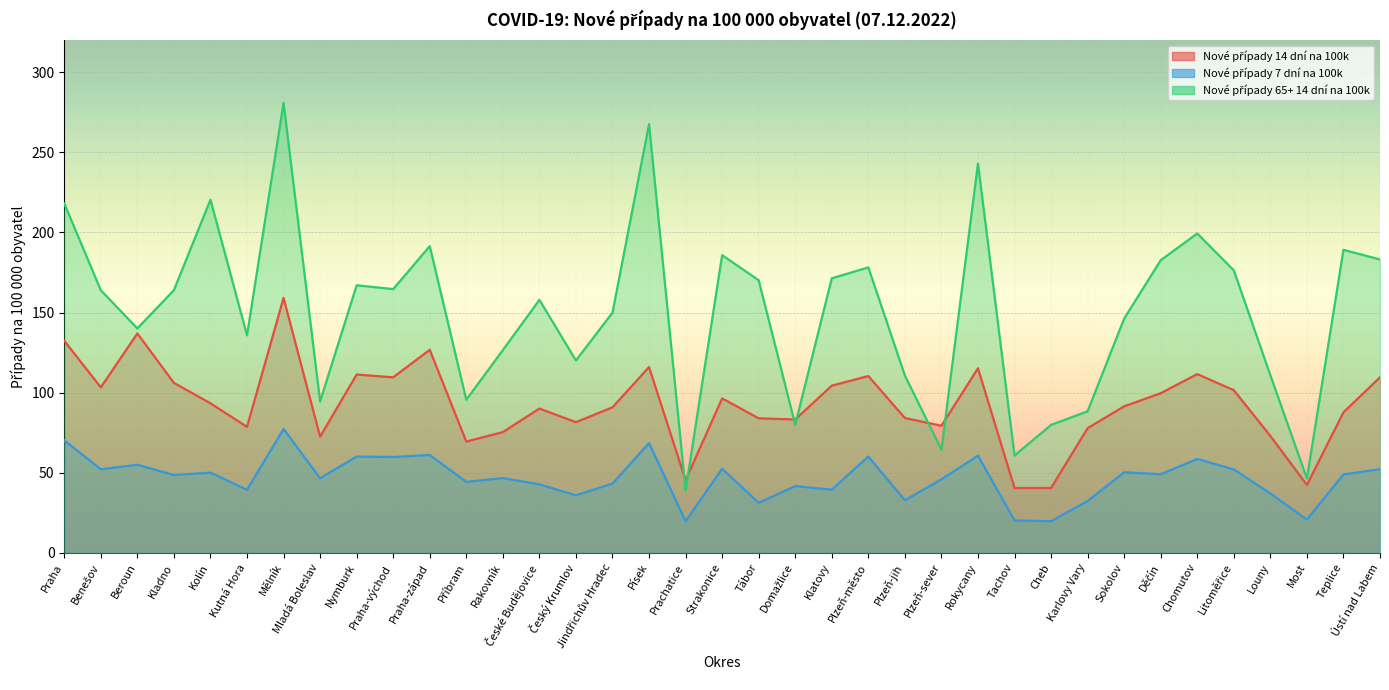

What is the sum of all Nové případy 65+ 14 dní na 100k values?

5564.0